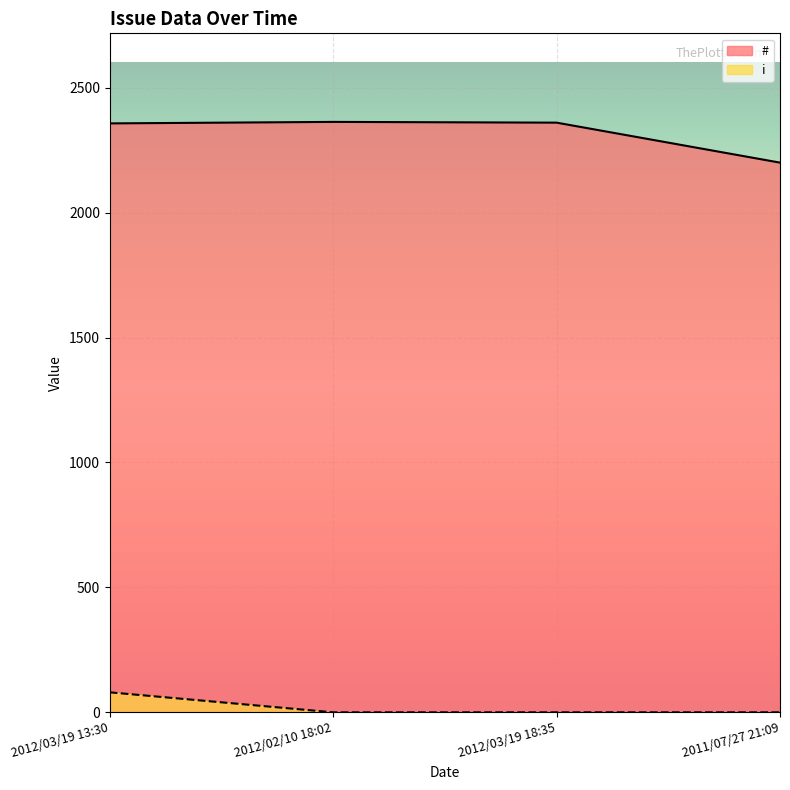

Does the chart display data point markers on the line(s)?

No